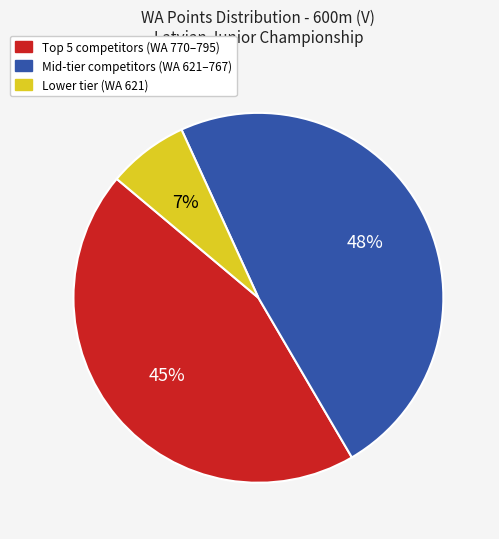

Is there a majority slice in this chart?

No